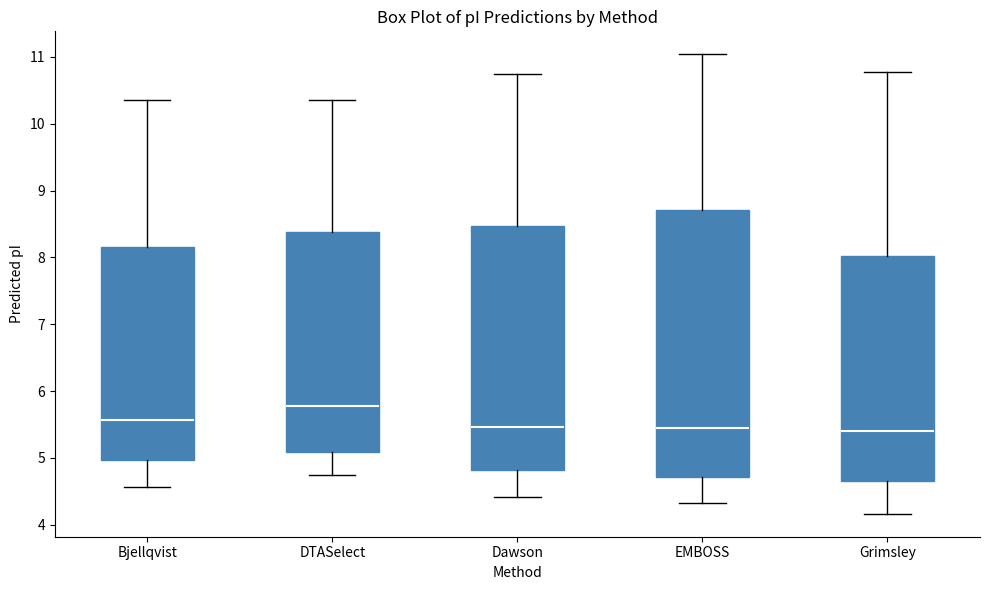

Where is the upper edge of the box for Dawson on the y-axis? The values are not printed on the chart, so give them approximately, as read against the axis.

8.5